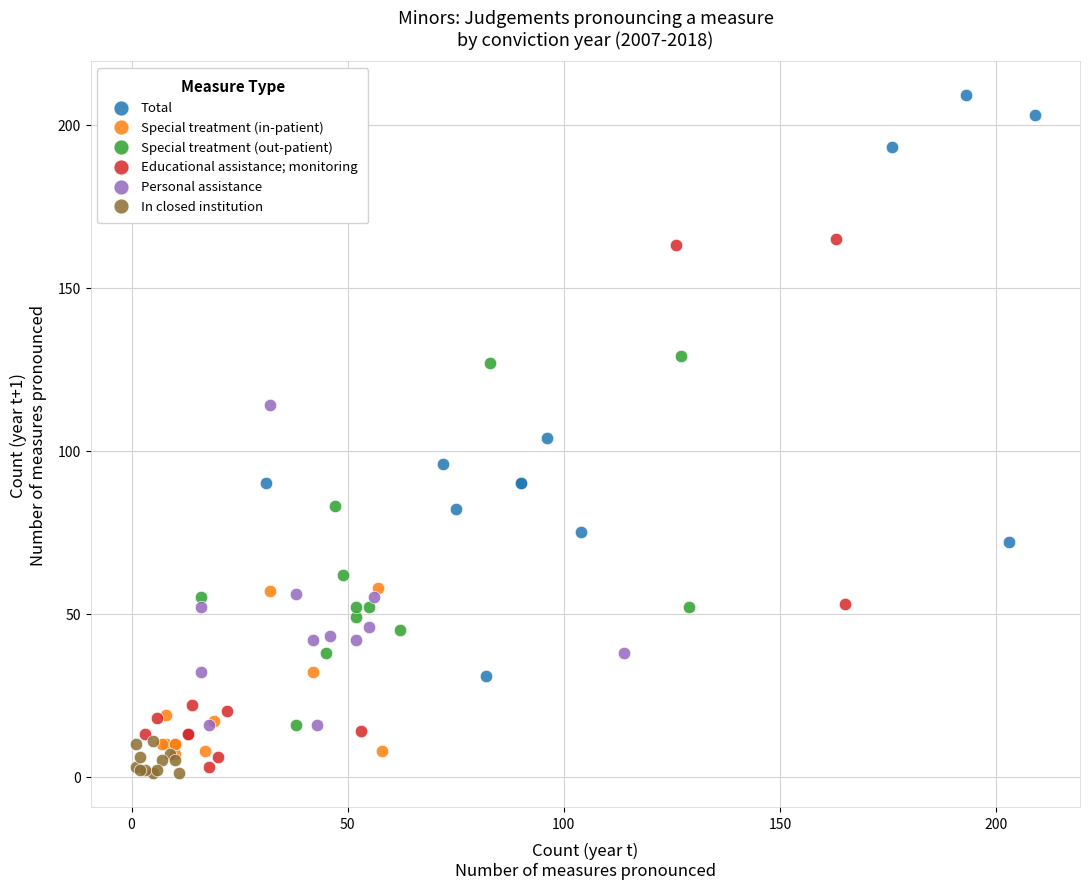

Which series has the largest Y range (max minus min)?

Total